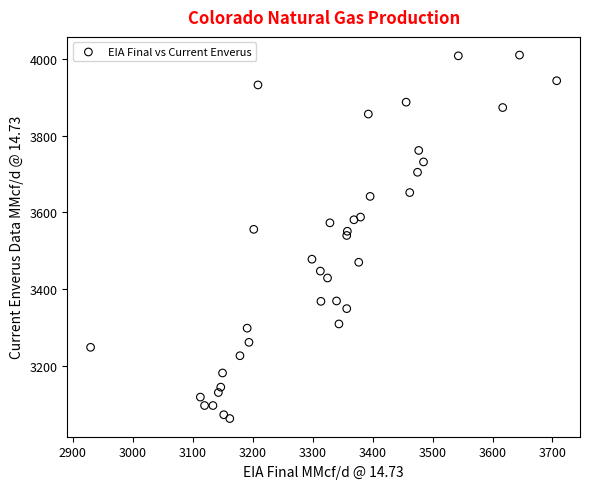

What is the range of X values (max minus min)?

777